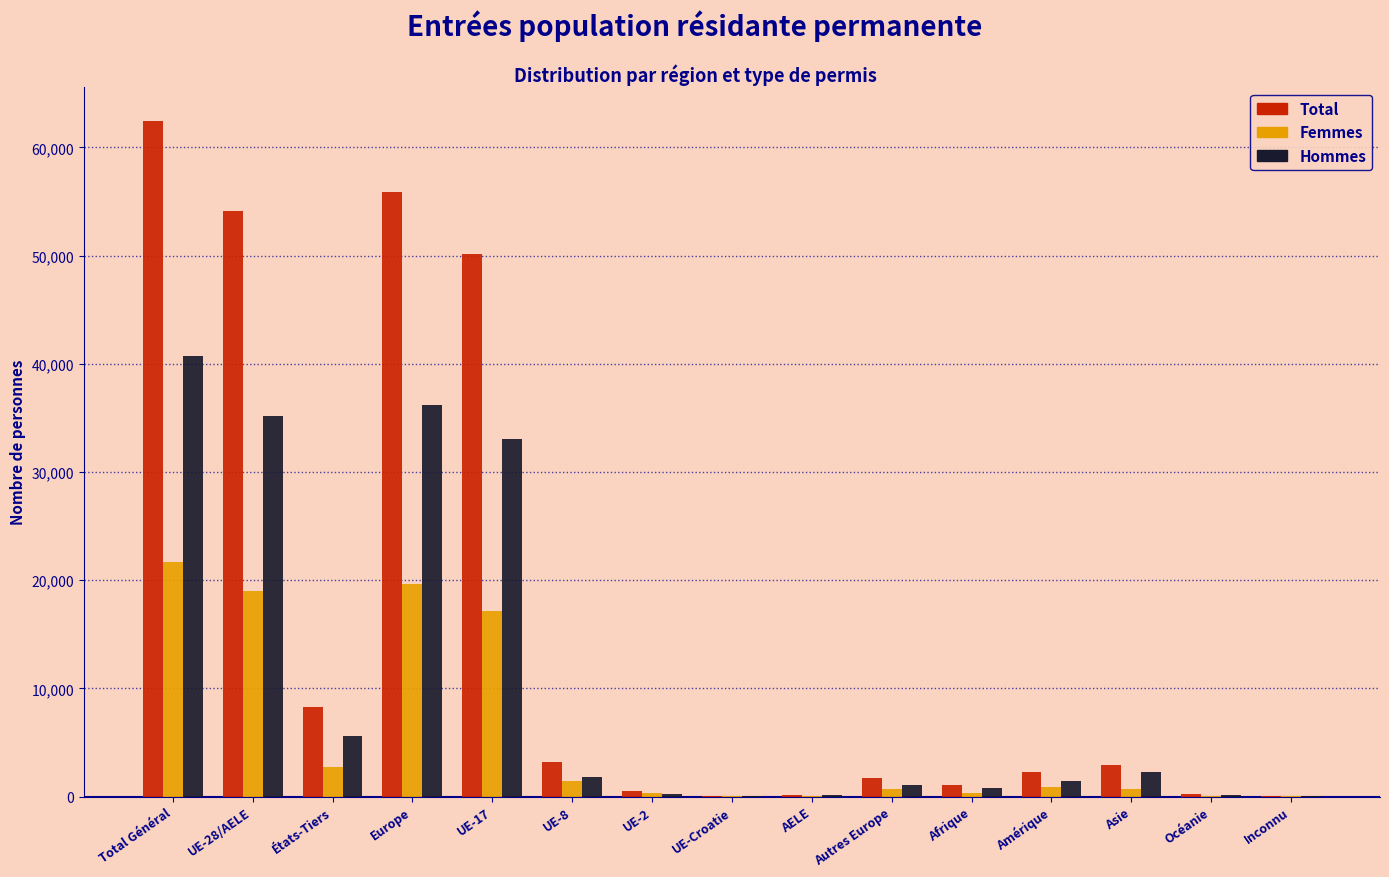

True or false: Total has a value of 55847 at Europe.

True